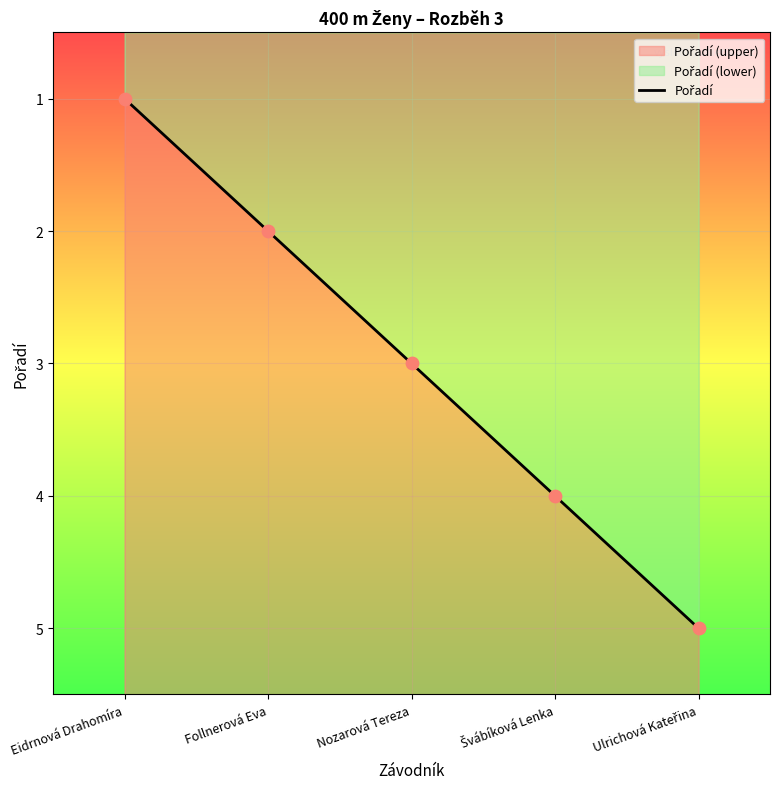

What is the change in value from Follnerová Eva to Nozarová Tereza?

+1